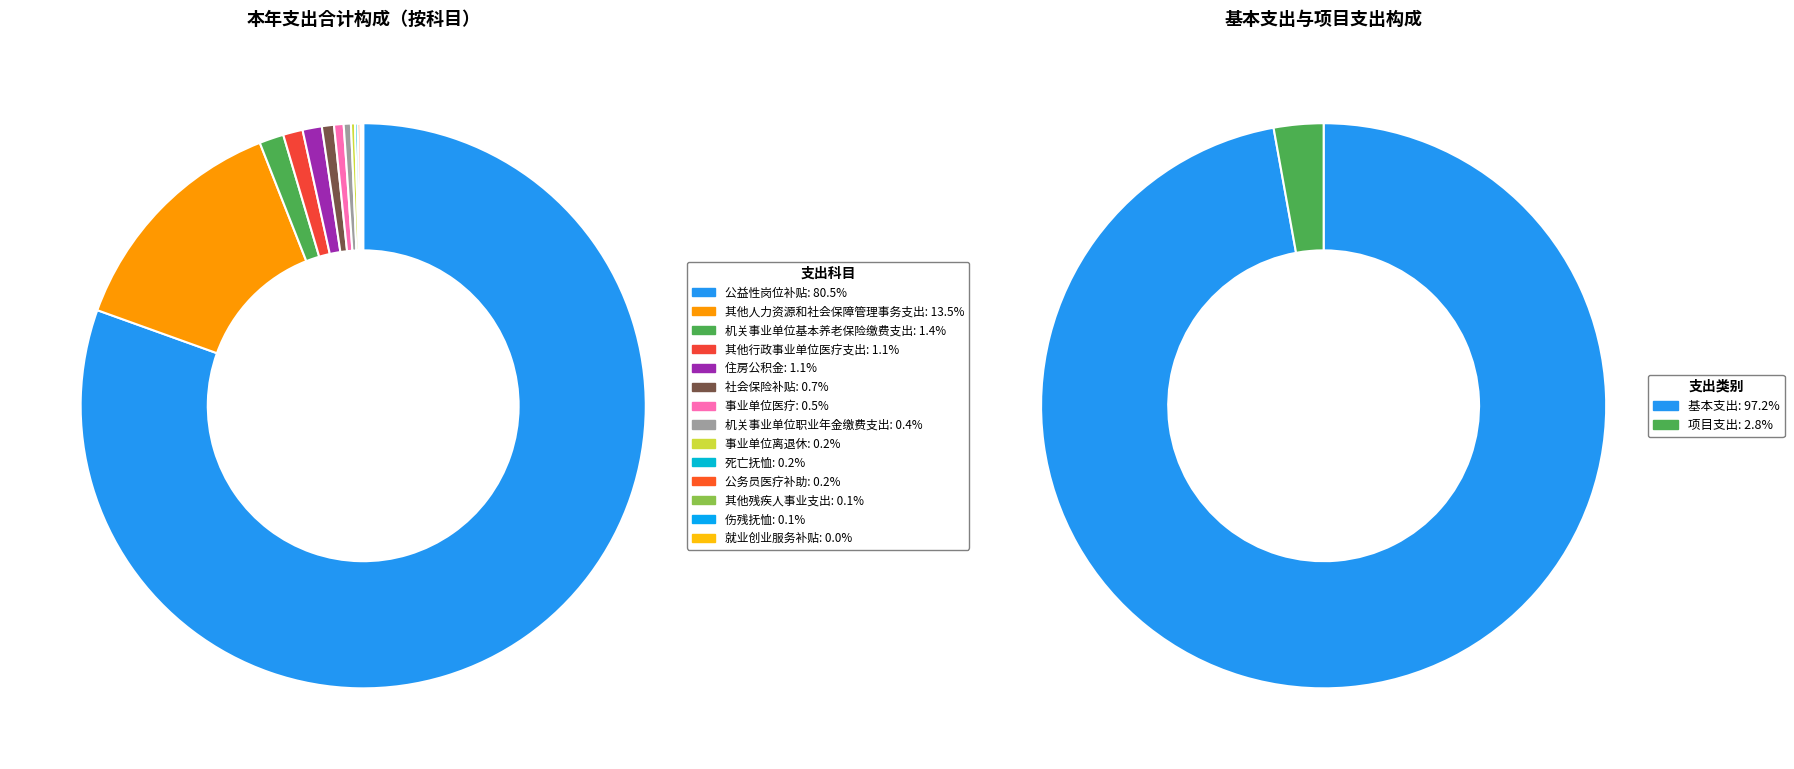

How many slices are in this pie chart?

14